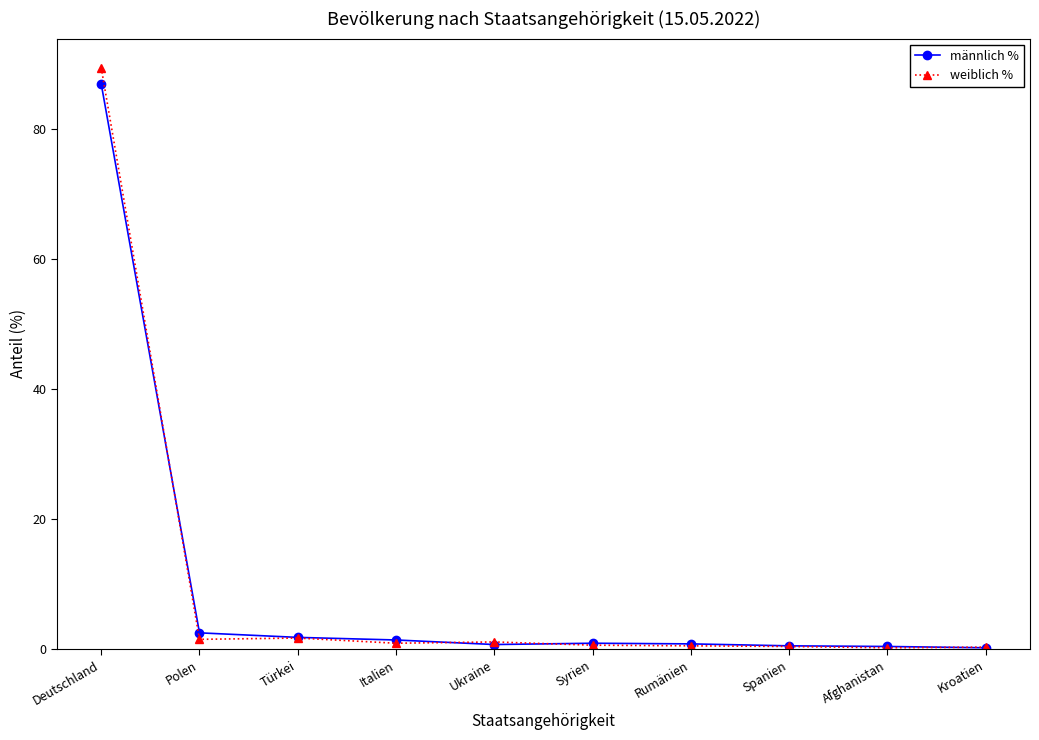

What is the lowest value of the männlich % series?

0.2